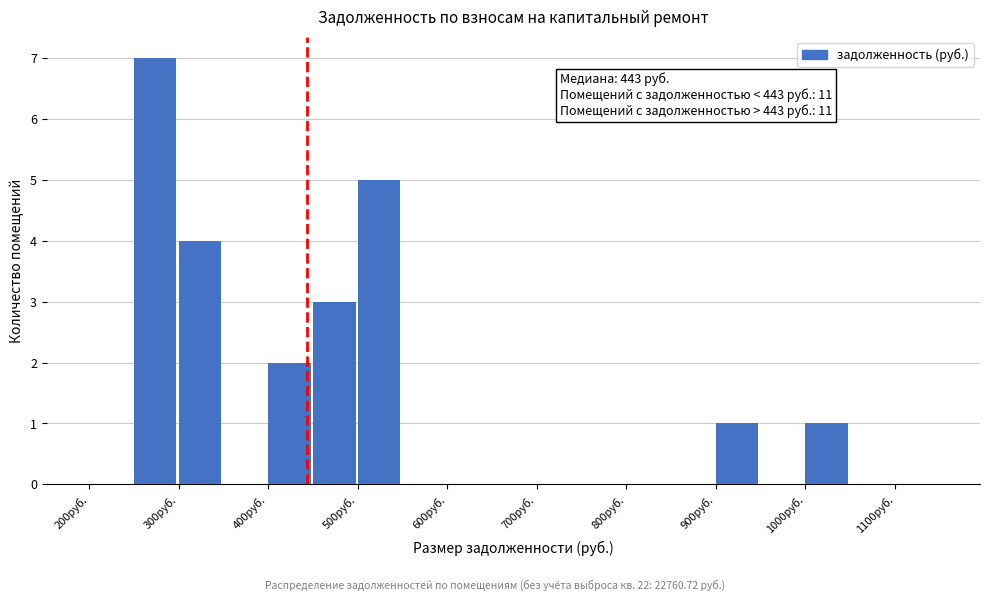

Over which range of the x-axis is the bar tallest?

250 to 300